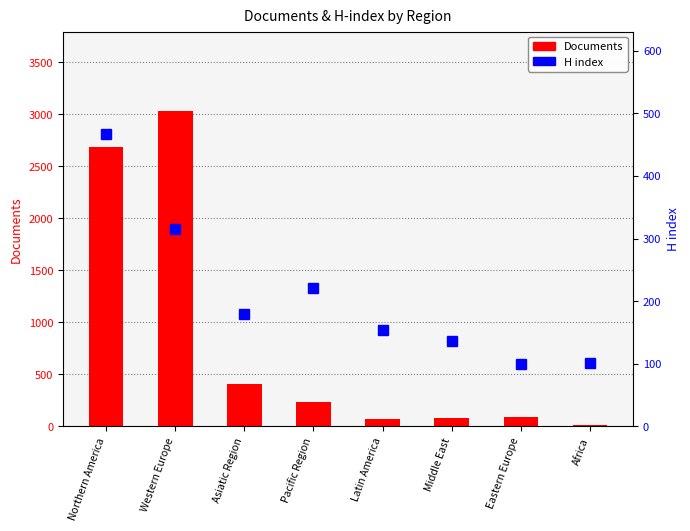

Reading left to right, transcribe all the data shown in this chart.

Documents: 2684	3037	410	238	68	84	88	15
H index: 467	315	180	221	154	137	99	102